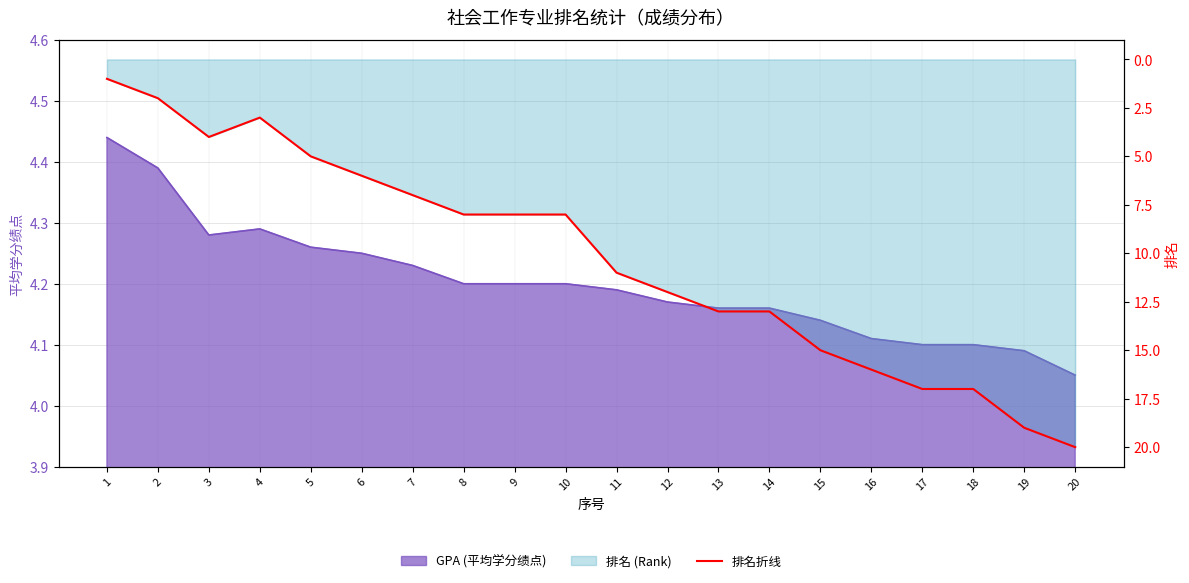

At which category does the data reach its first local valley?

4